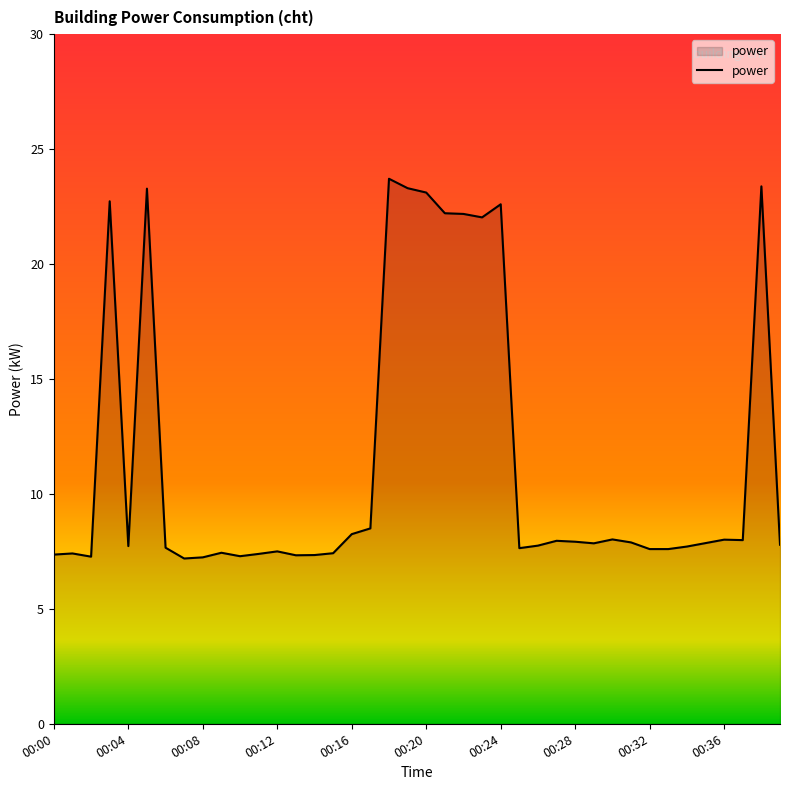

What is the difference between the maximum and minimum values?

16.5